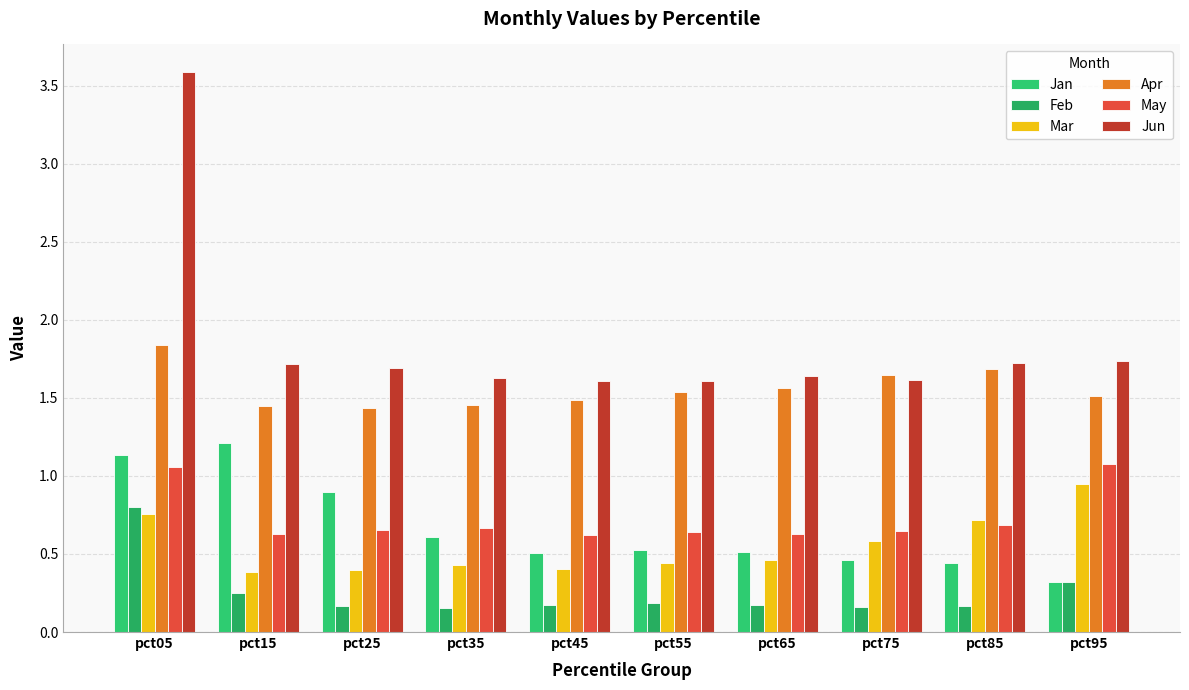

Which series has the largest total across all categories?

Jun